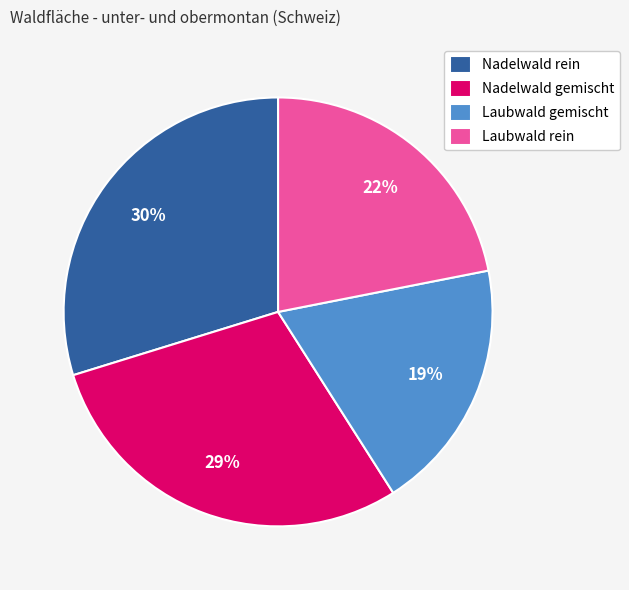

How many slices are in this pie chart?

4